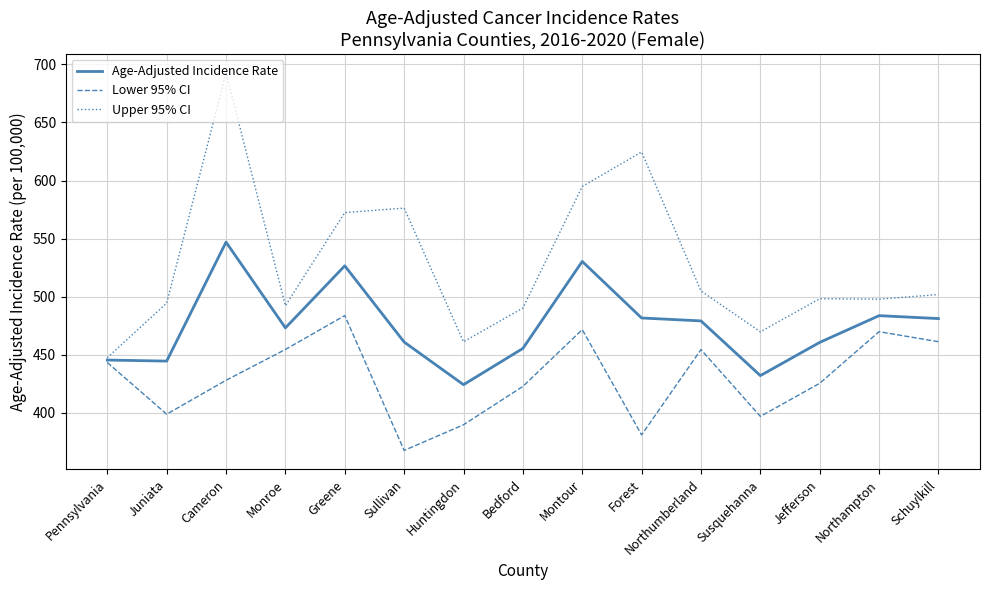

What is the lowest value of the Lower 95% CI series?

367.7